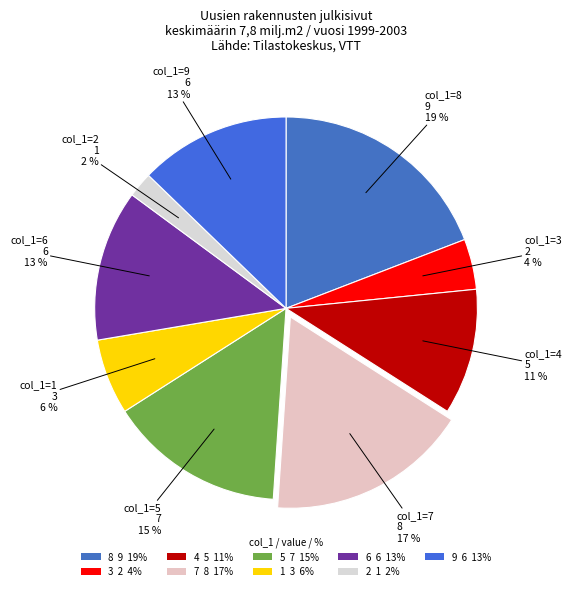

Count the number of slices in the pie.

9